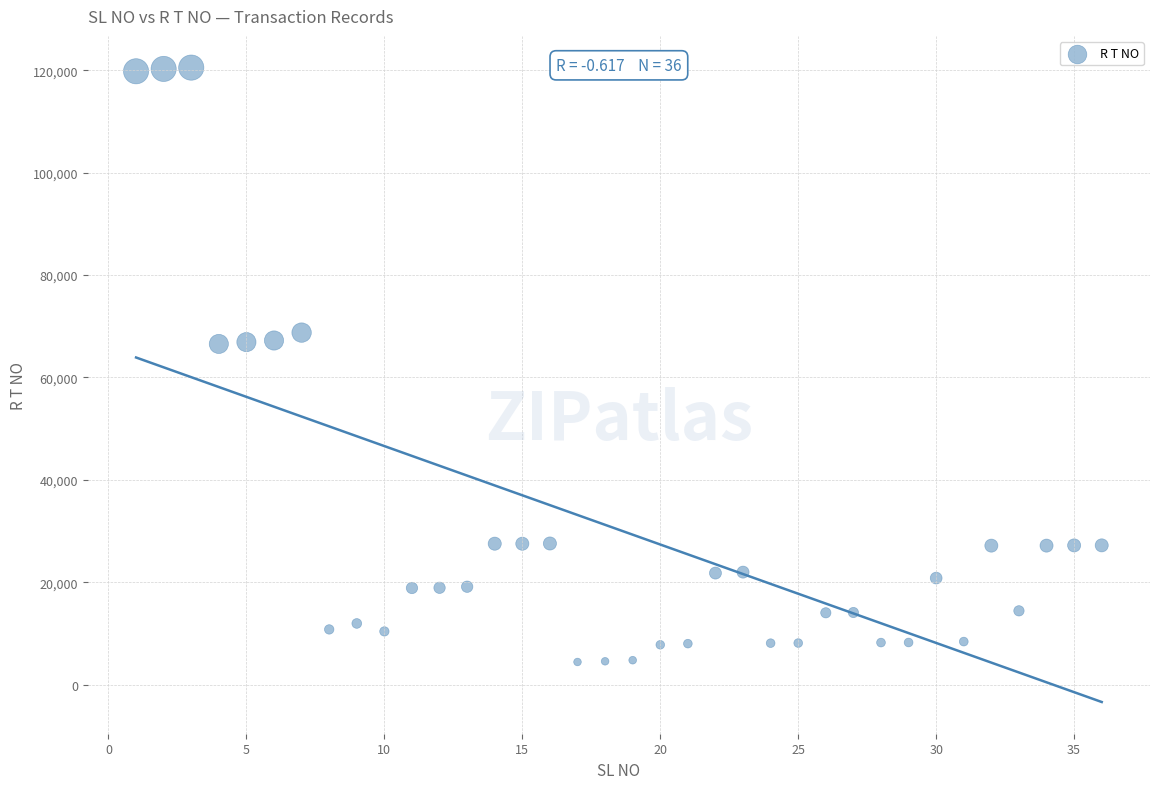

What is the range of X values (max minus min)?

35